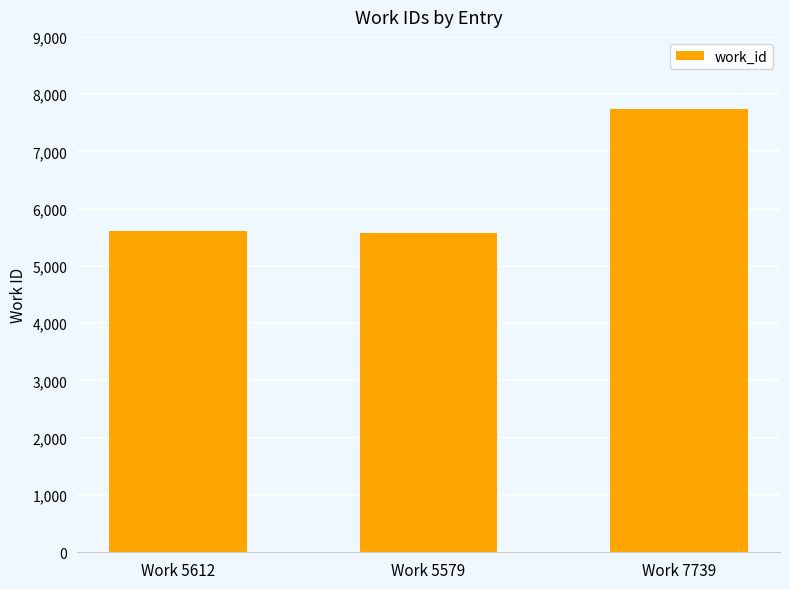

What is the greatest value displayed?

7739